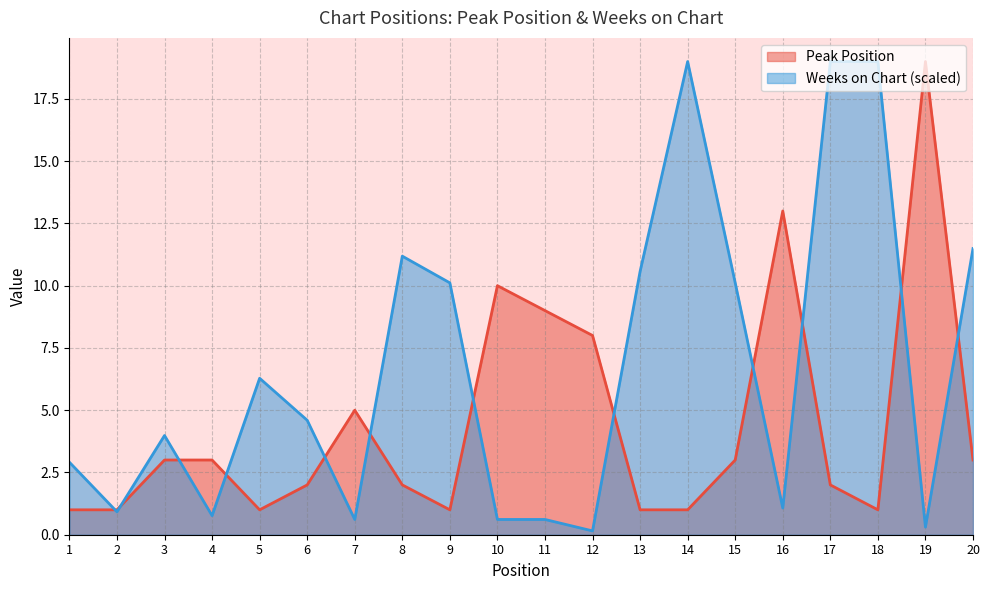

Where do Weeks on Chart and Peak Position first cross each other?

1 and 2